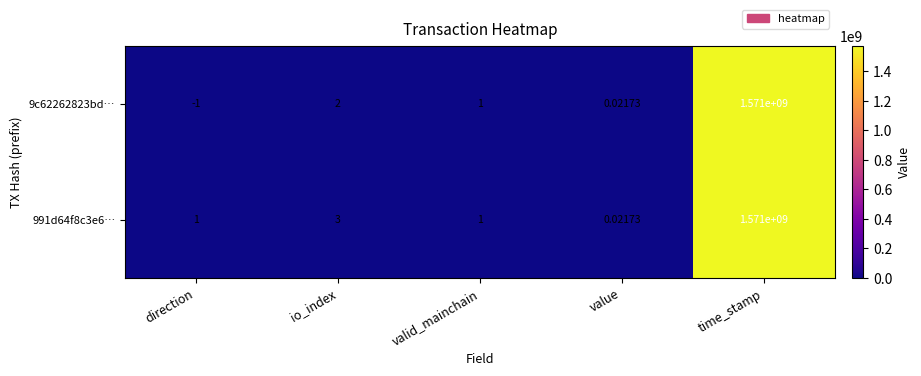

Is the value of 9c62262823bd… at io_index greater than the value of 991d64f8c3e6… at direction?

Yes